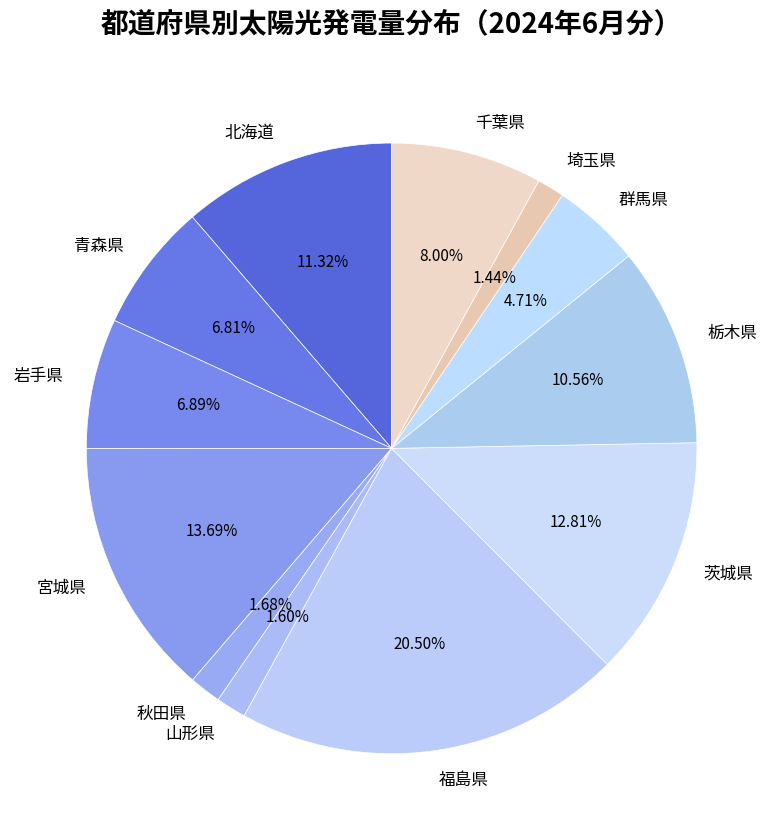

How many slices are in this pie chart?

12